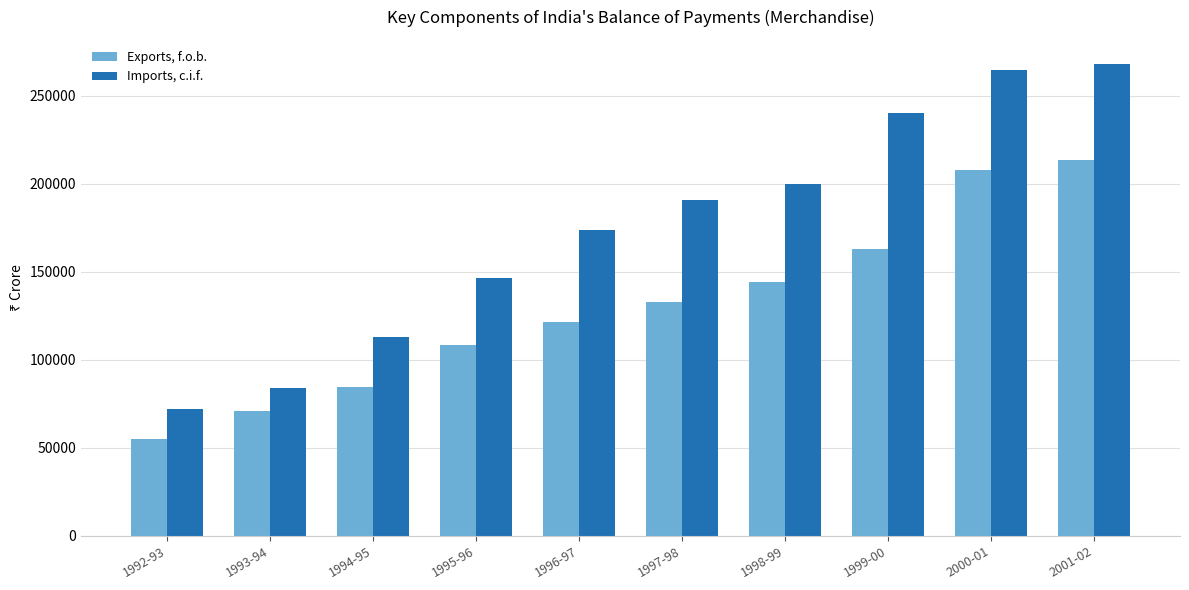

What is the maximum value shown in the chart?

268300